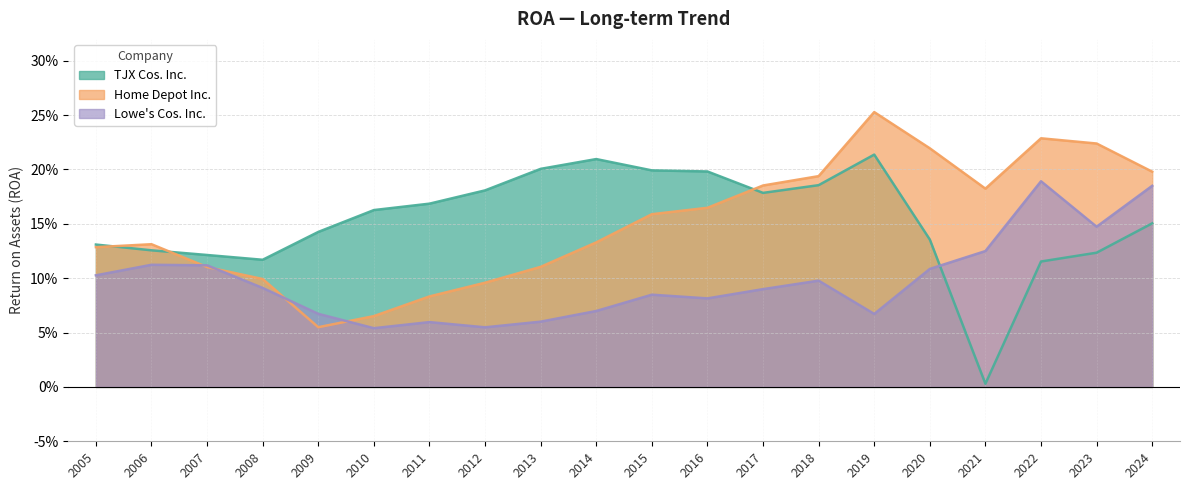

How many lines are shown in the chart?

3